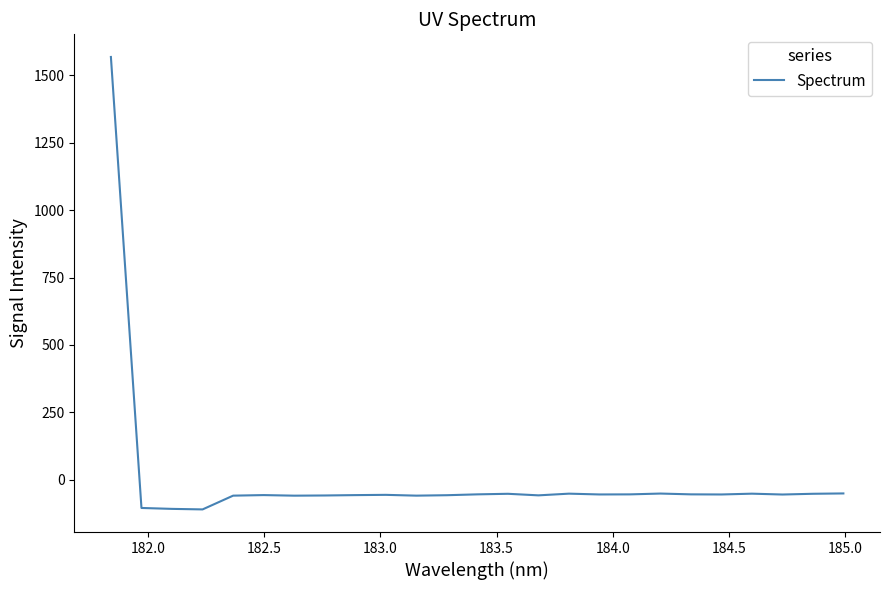

What is the minimum value shown in the chart?

-109.2